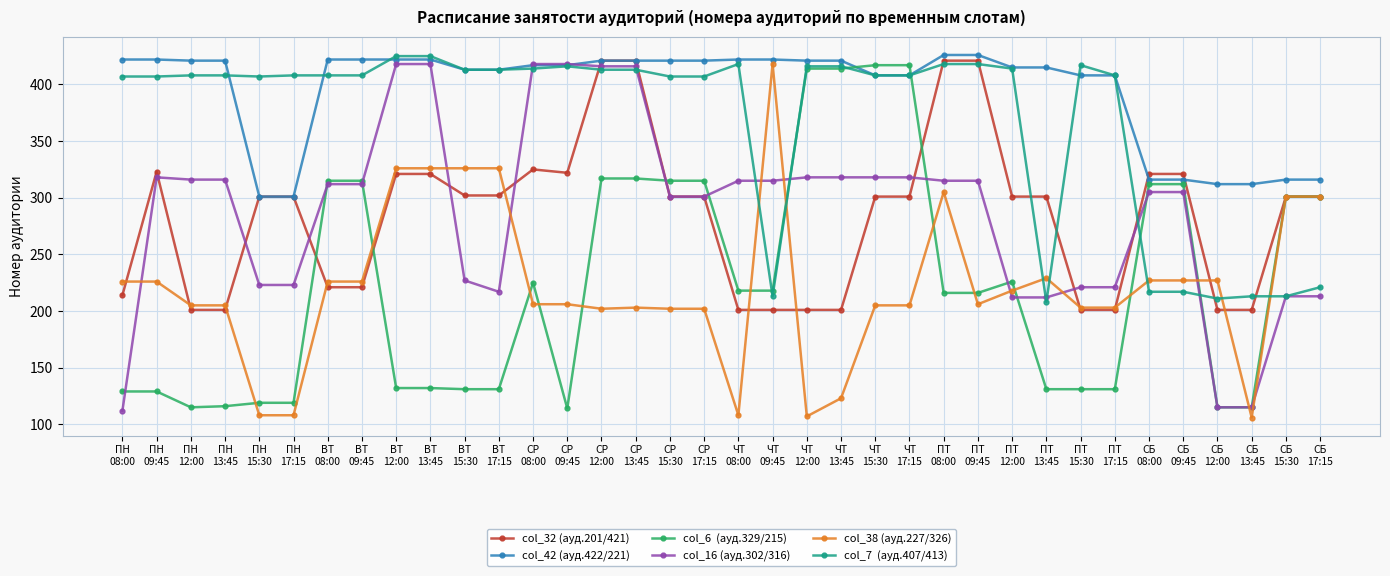

How many lines are shown in the chart?

6